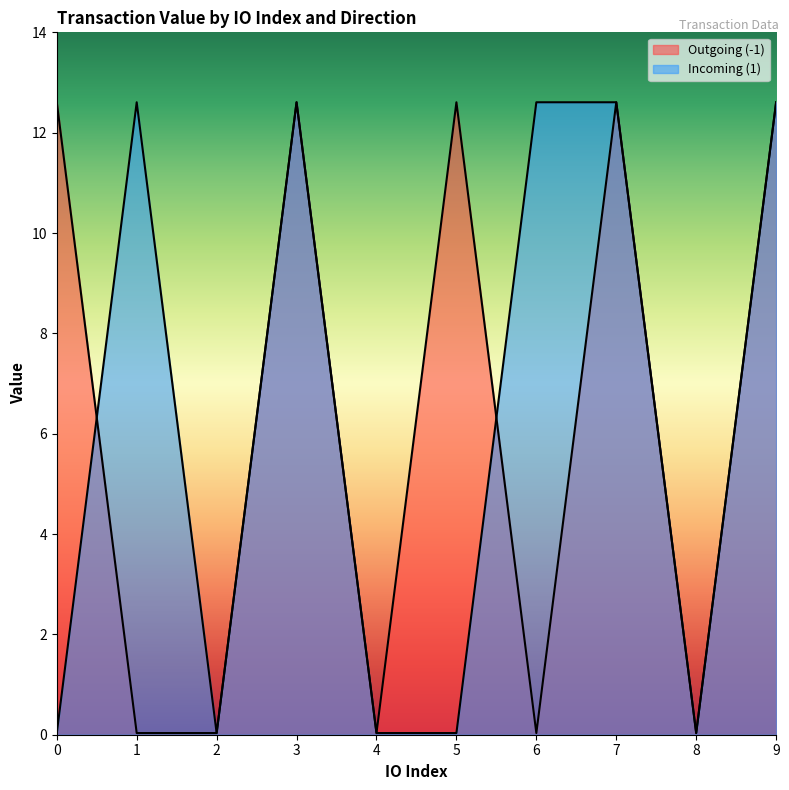

What is the sum of the Incoming (1) values at 0 and 7?

12.6